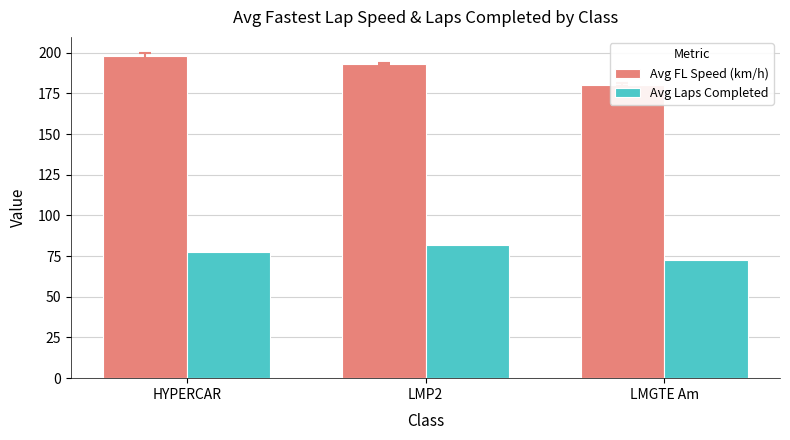

Rank the series by their maximum value, from lowest to highest.

Avg Laps Completed, Avg FL Speed (km/h)